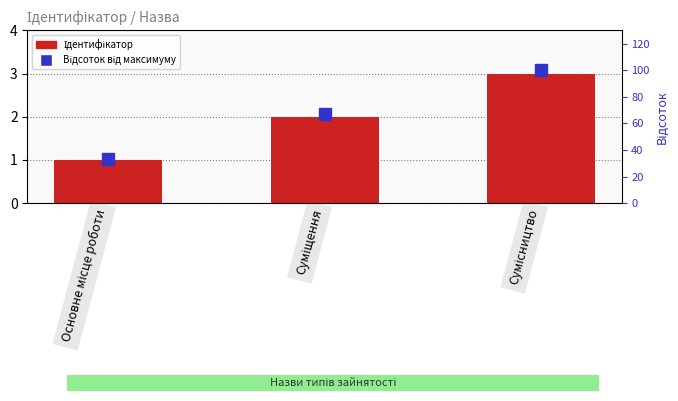

Which series has the largest range (max minus min)?

Відсоток від максимуму